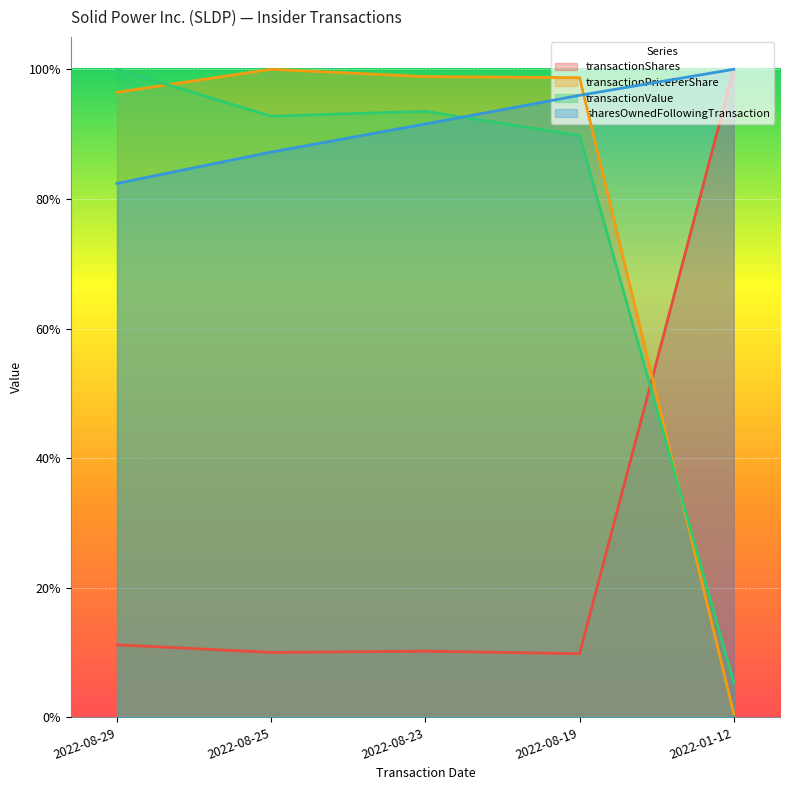

At which category does transactionValue reach its first local valley?

2022-08-25